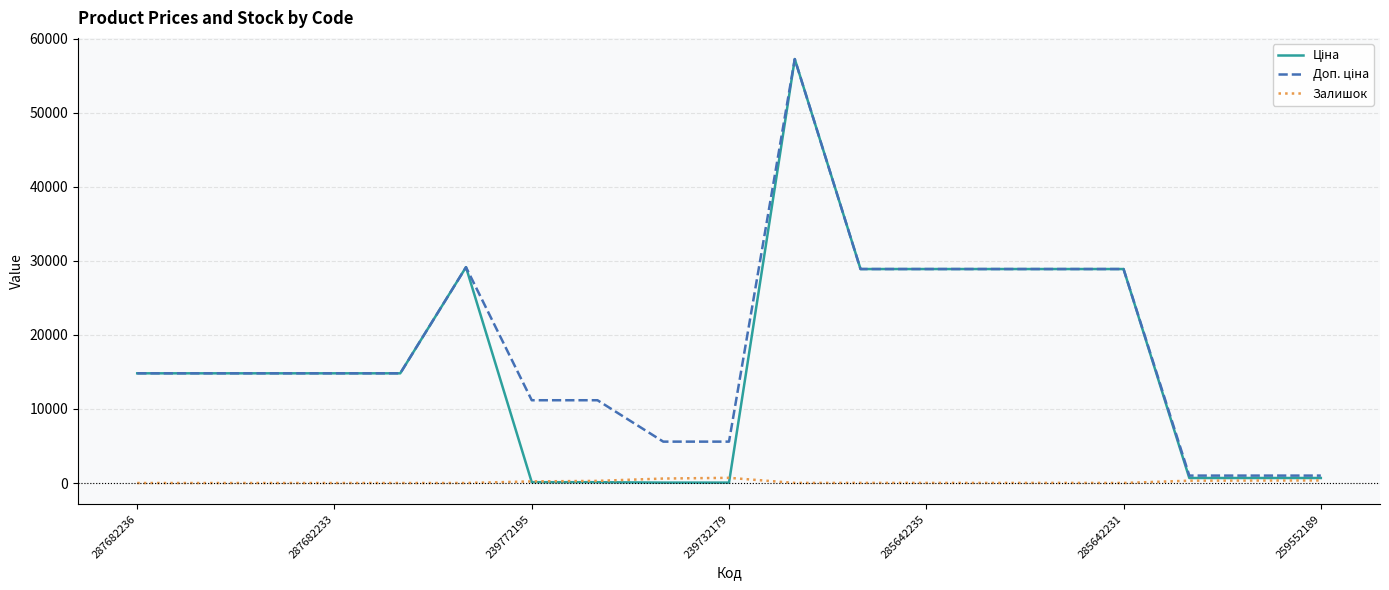

What is the maximum value shown in the chart?

57258.0